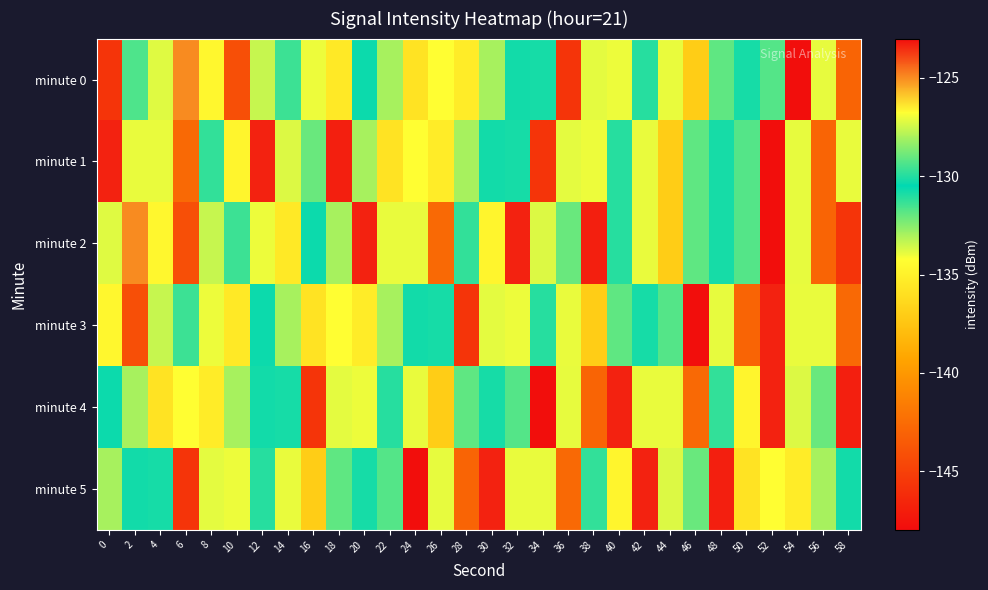

What is the spread (max minus min) of values at 30?

11.4